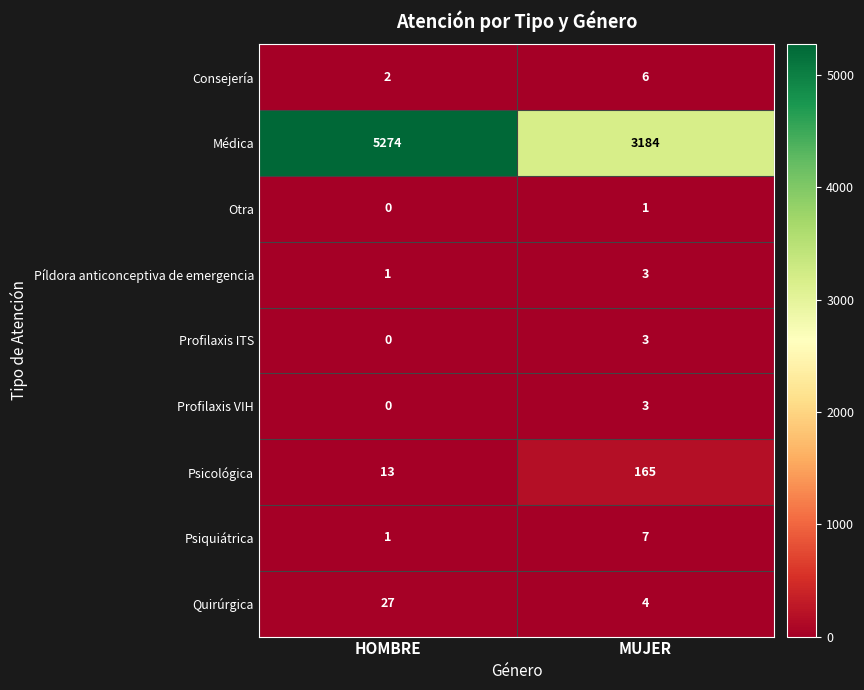

Reading left to right, transcribe all the data shown in this chart.

Consejería: HOMBRE=2	MUJER=6
Médica: HOMBRE=5274	MUJER=3184
Otra: HOMBRE=0	MUJER=1
Píldora anticonceptiva de emergencia: HOMBRE=1	MUJER=3
Profilaxis ITS: HOMBRE=0	MUJER=3
Profilaxis VIH: HOMBRE=0	MUJER=3
Psicológica: HOMBRE=13	MUJER=165
Psiquiátrica: HOMBRE=1	MUJER=7
Quirúrgica: HOMBRE=27	MUJER=4